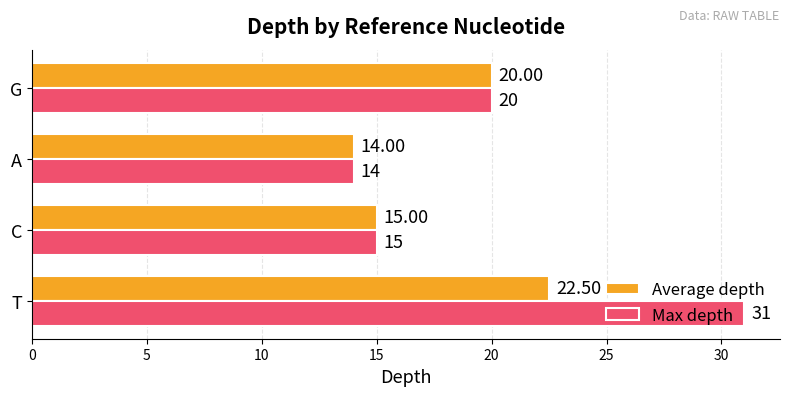

Rank the categories by Max depth value from highest to lowest.

T, G, C, A